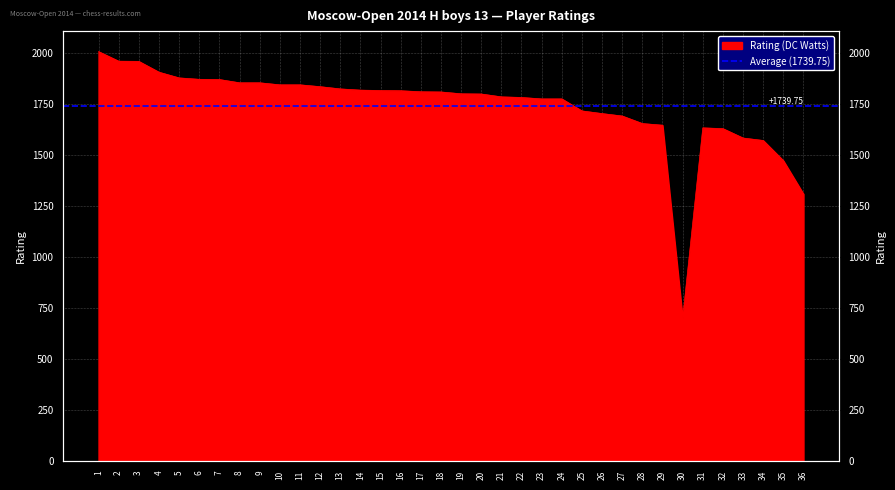

The chart shows a value of 2615 at 3. True or false?

False